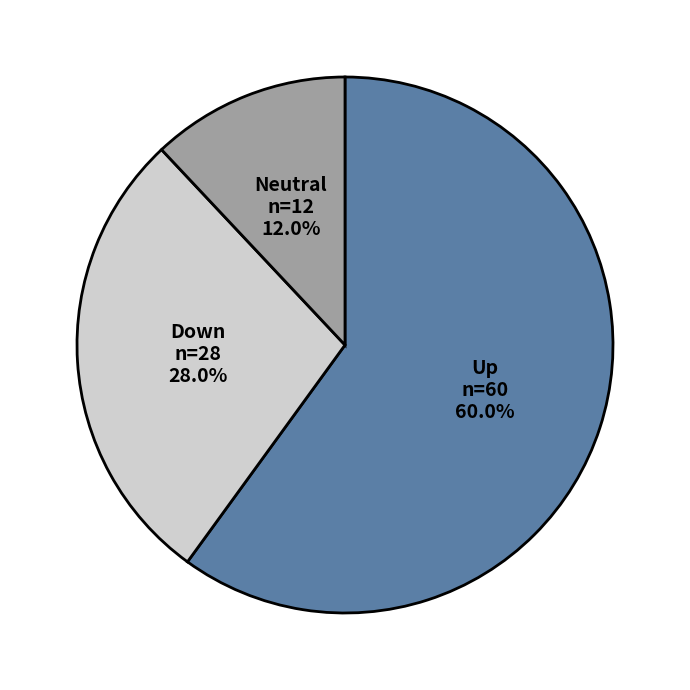

Is there a majority slice in this chart?

Yes